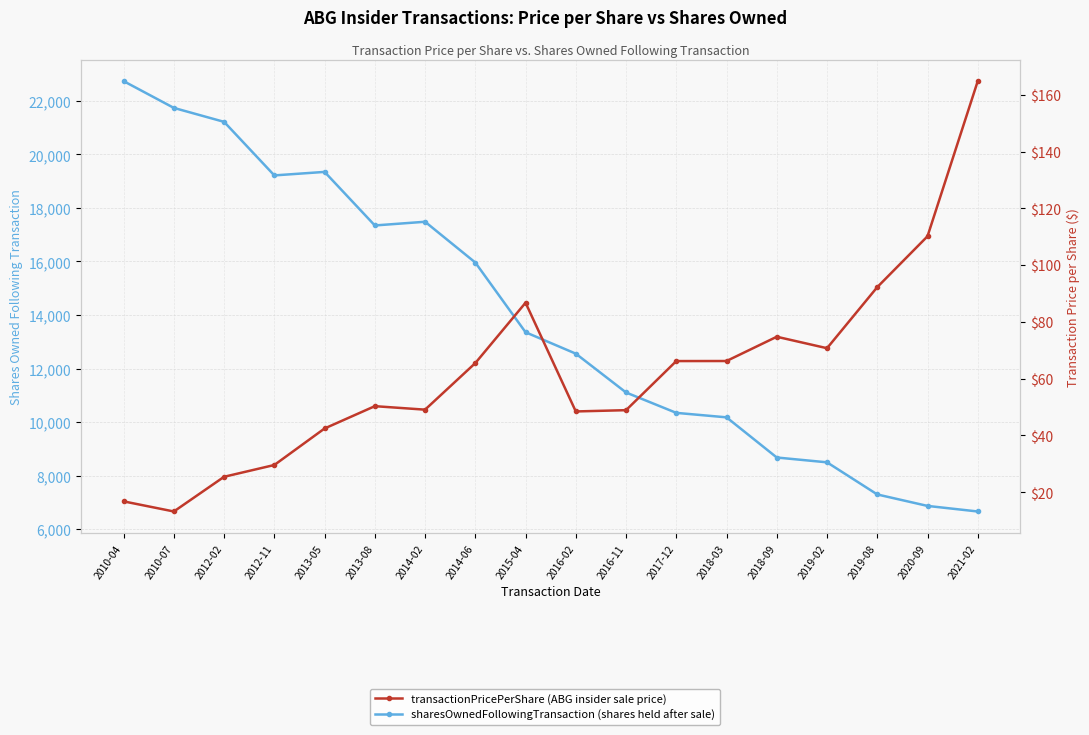

At which label does transactionPricePerShare first exceed 65?

2014-06